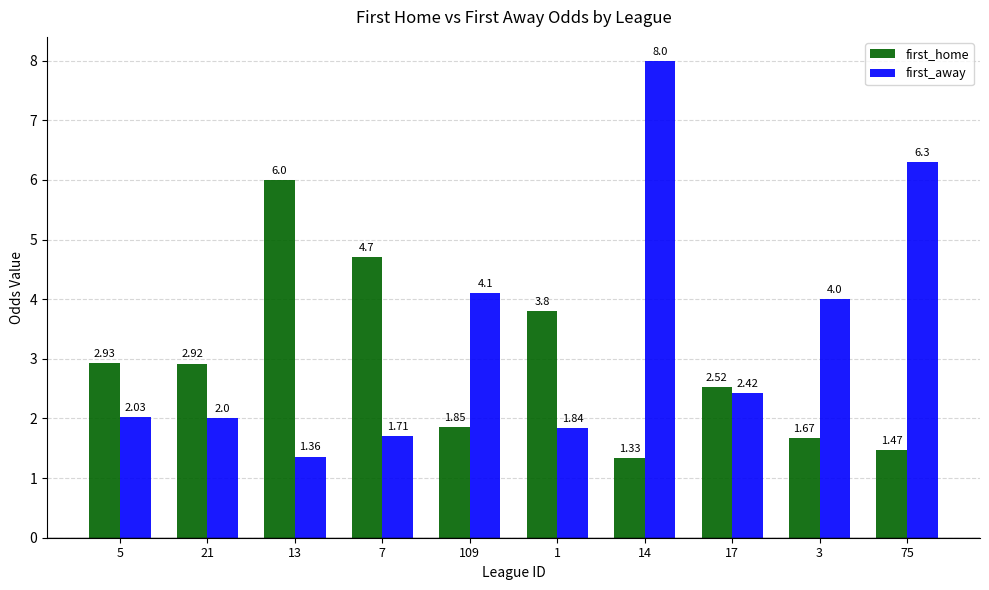

What is the label of the 7th bar from the left?

14